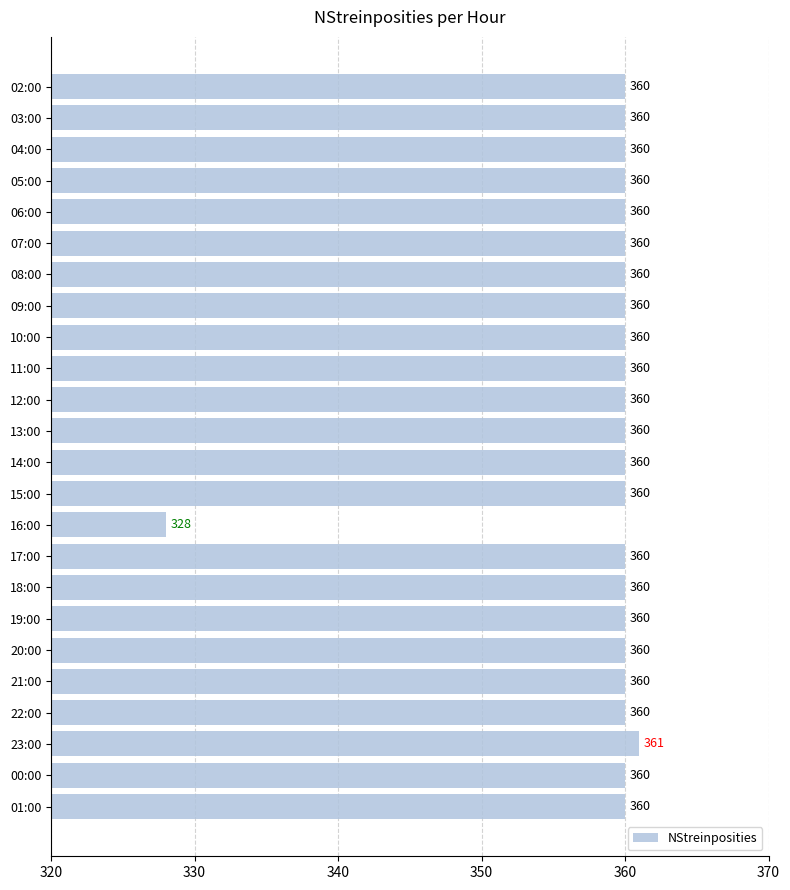

What is the difference between the maximum and minimum values?

33